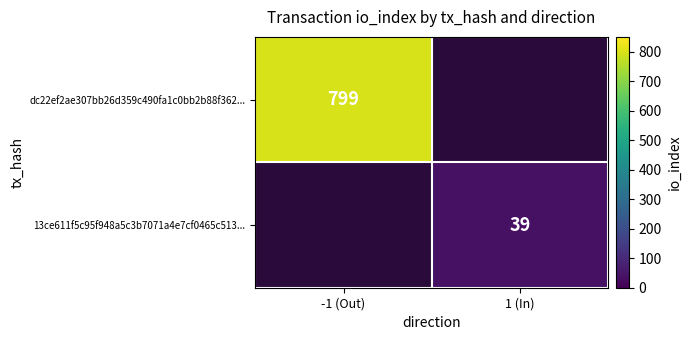

Is the value of dc22ef2ae307bb26d359c490fa1c0bb2b88f362... at -1 (Out) greater than the value of 13ce611f5c95f948a5c3b7071a4e7cf0465c513... at 1 (In)?

Yes